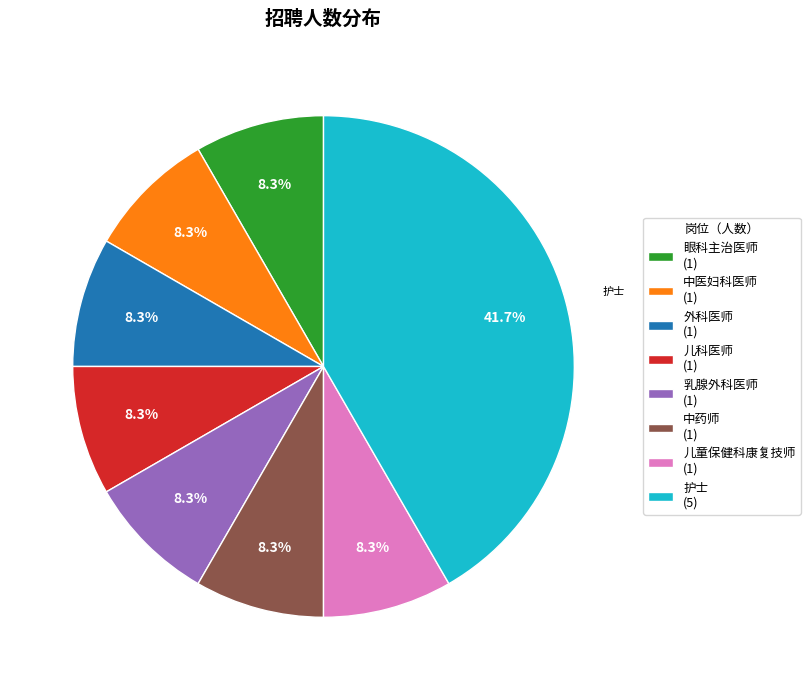

What percentage is NOT represented by 儿童保健科康复技师?

91.7%